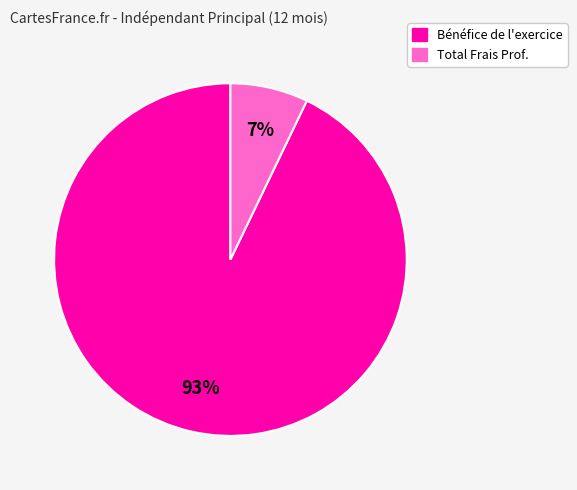

Is there a majority slice in this chart?

Yes